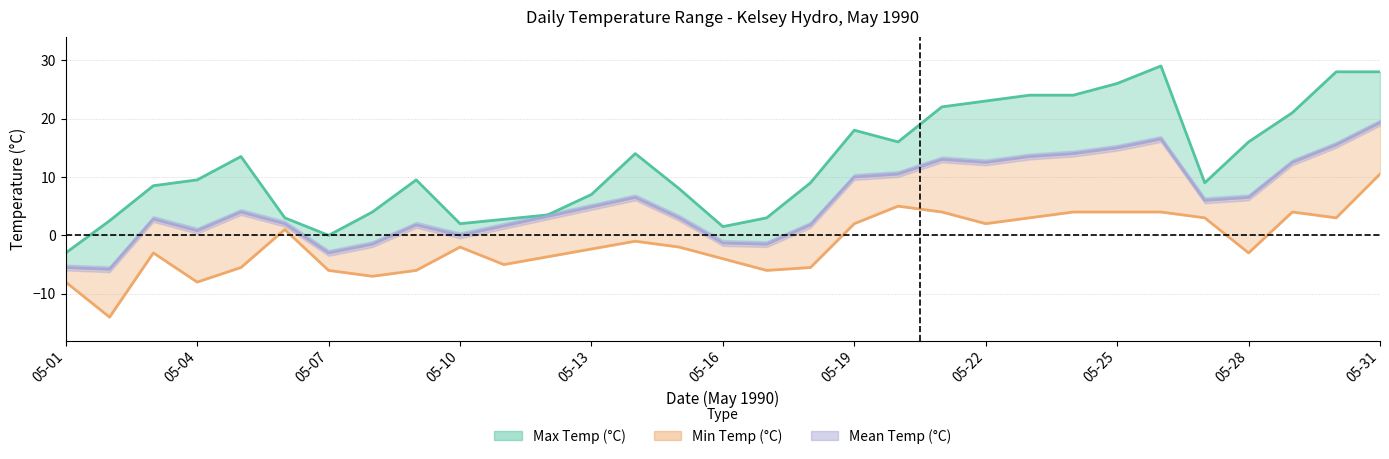

The value at 10 is -8.5. True or false?

False